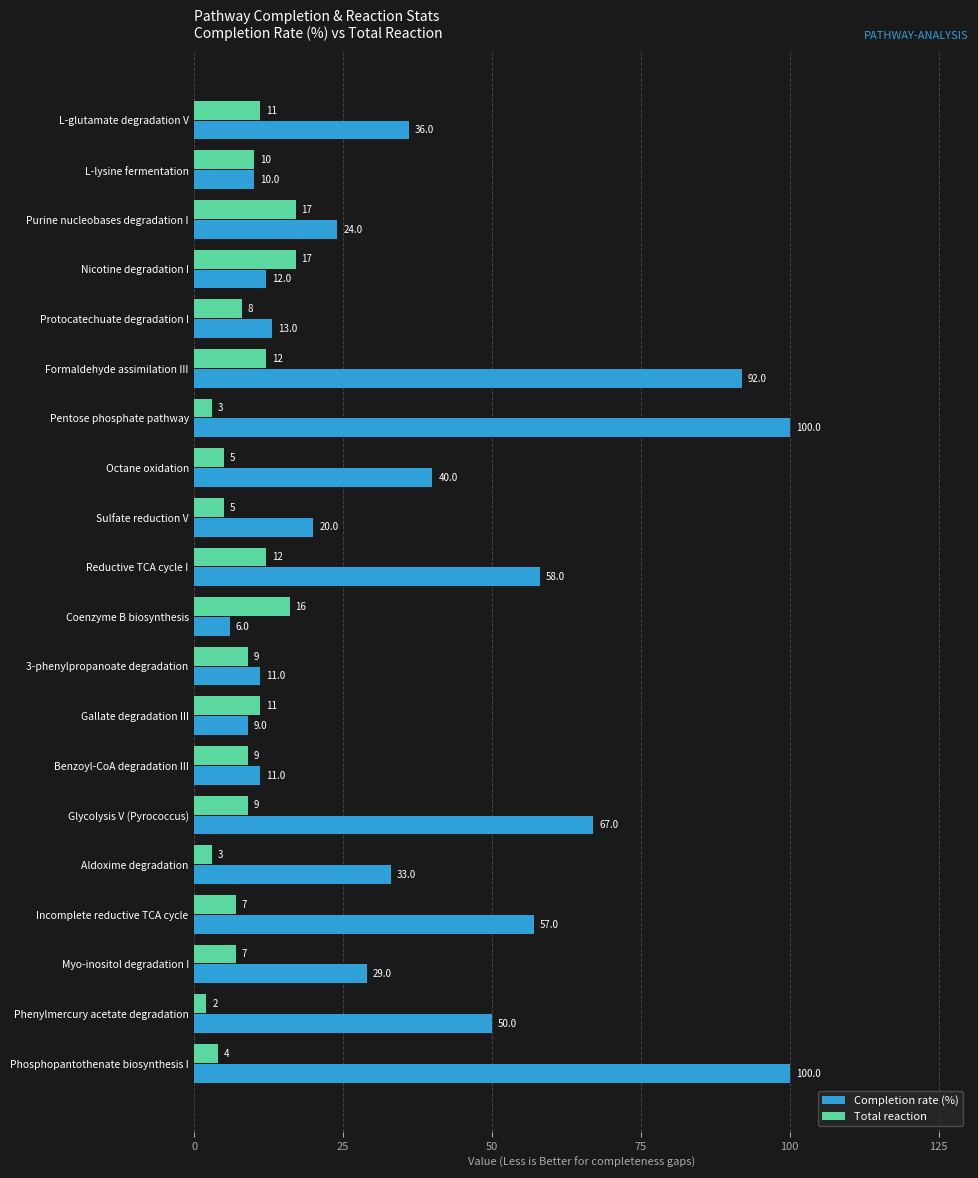

Which category has the lowest value across all series?

Phenylmercury acetate degradation